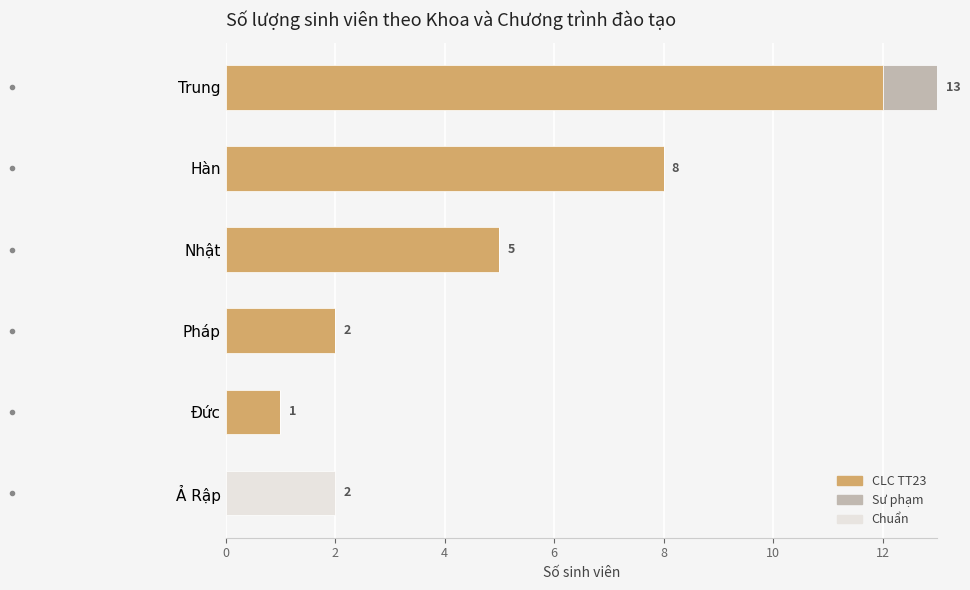

What is the maximum value for CLC TT23?

12